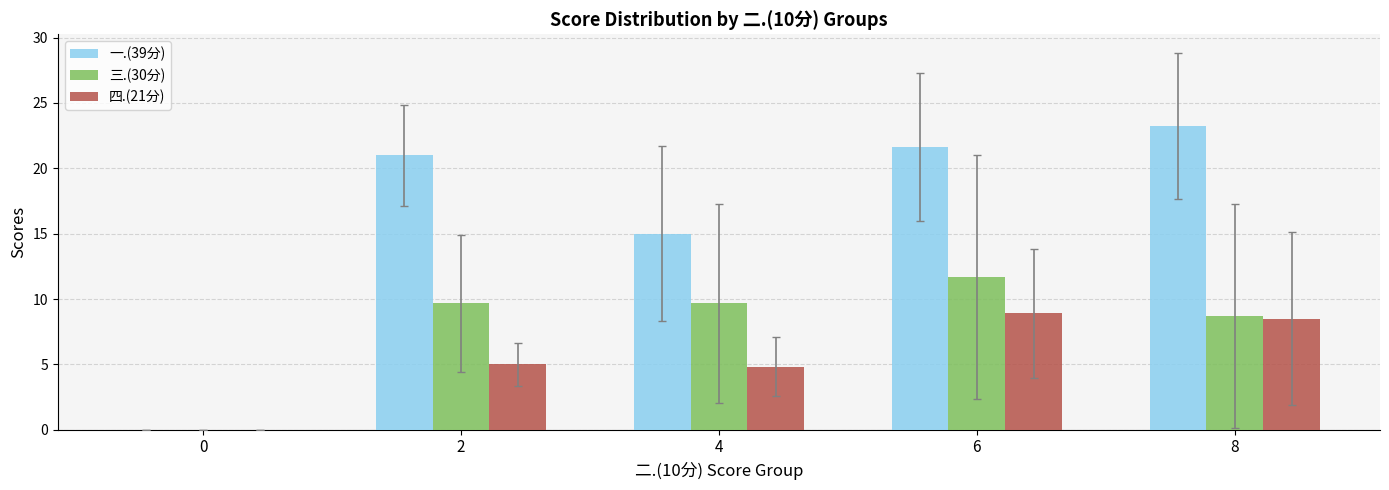

Where does the 三.(30分) series first go above 9?

2